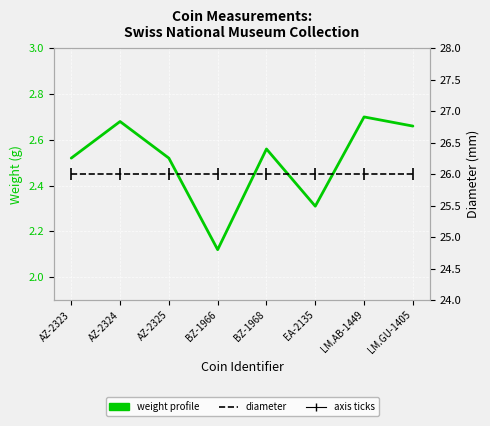

True or false: weight and diameter cross at least once.

False